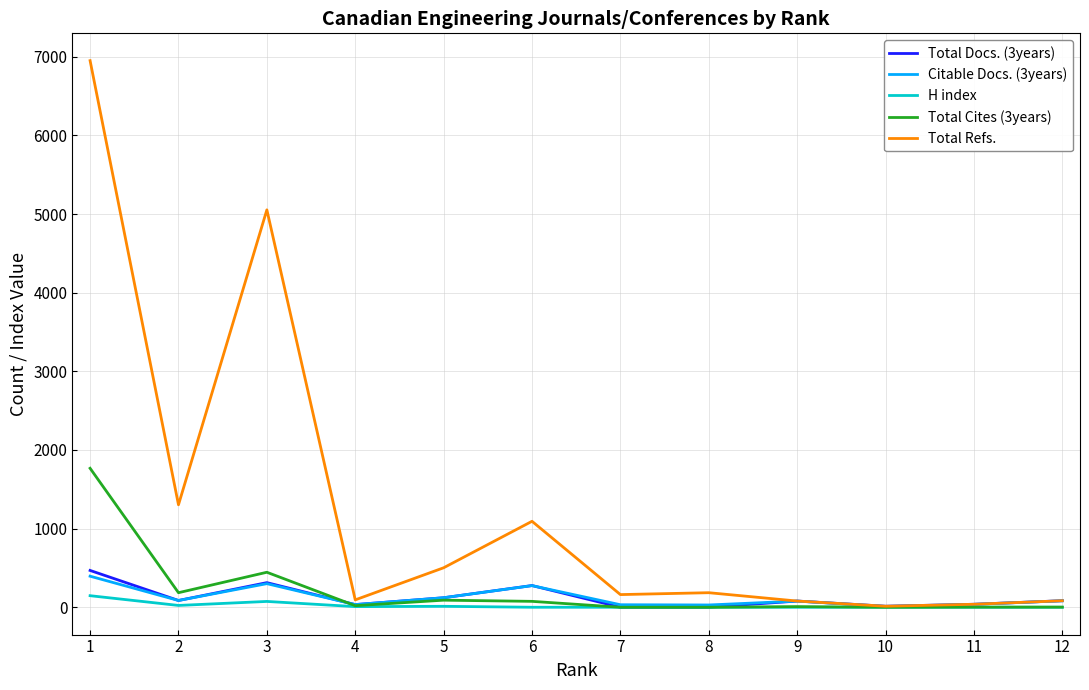

Where is the first local minimum for Citable Docs. (3years)?

2